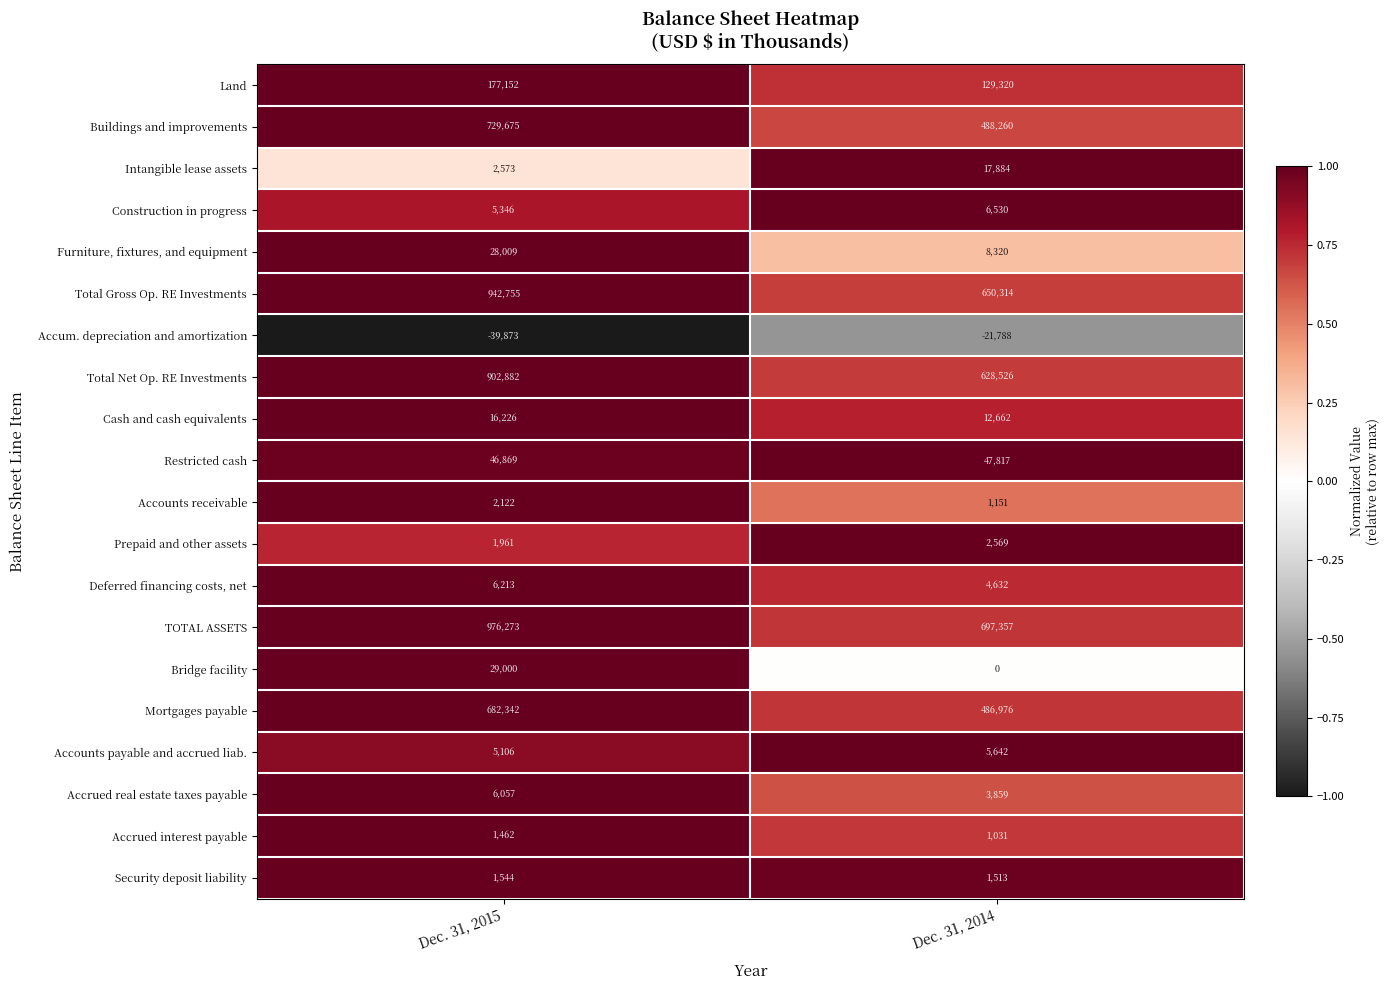

Which category has the lowest value across all series?

Dec. 31, 2015